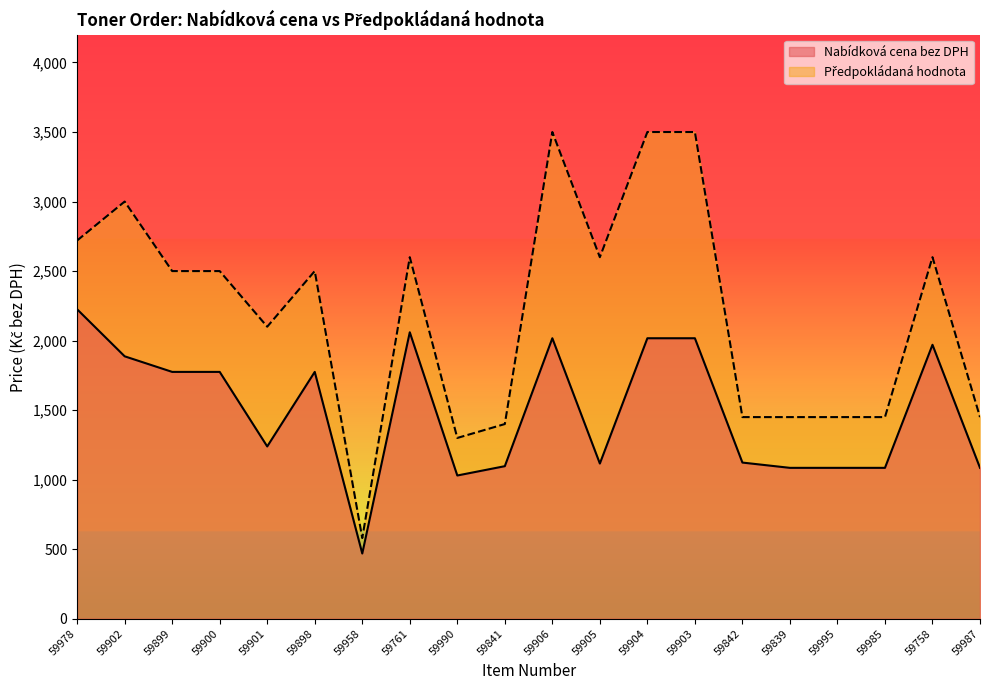

Reading left to right, what are all the values shown in this chart?

Nabídková cena bez DPH: 2225	1887	1775	1775	1239	1775	469	2060	1030	1097	2017	1116	2017	2017	1123	1085	1085	1085	1970	1085
Předpokl. hodnota: 2720	3000	2500	2500	2100	2500	580	2600	1300	1400	3500	2600	3500	3500	1450	1450	1450	1450	2600	1450